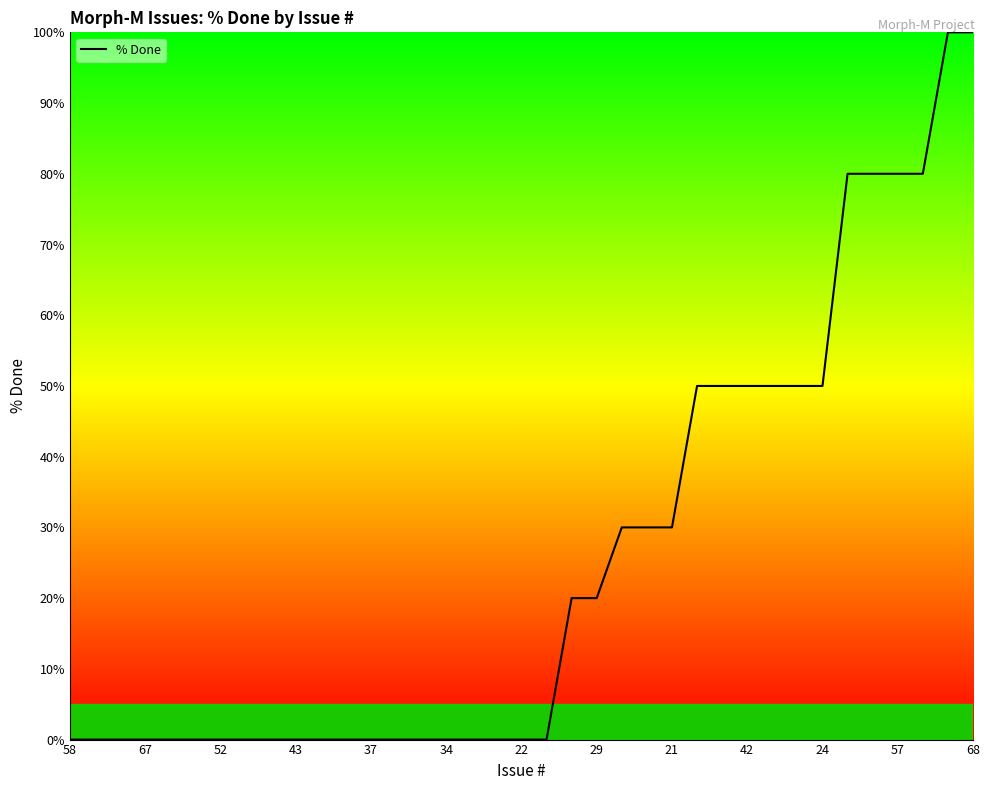

What is the average value?

26